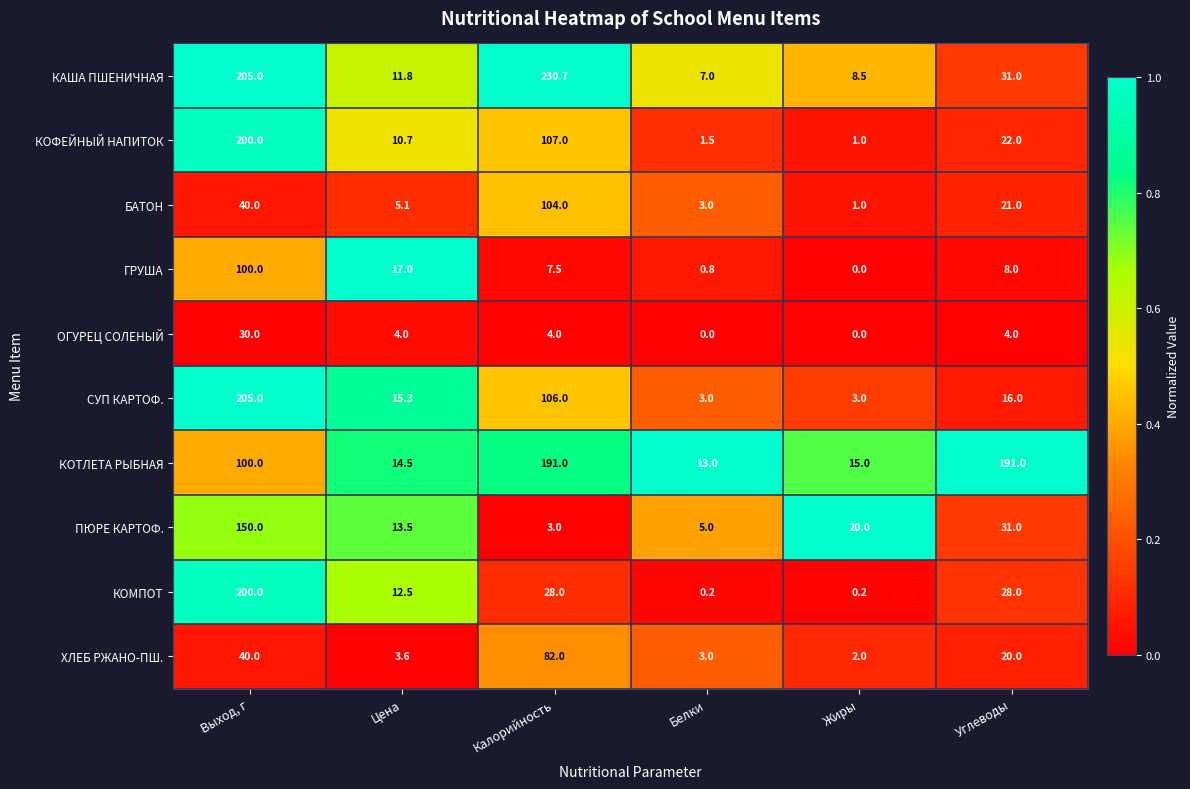

At how many categories does at least one series exceed 0?

6